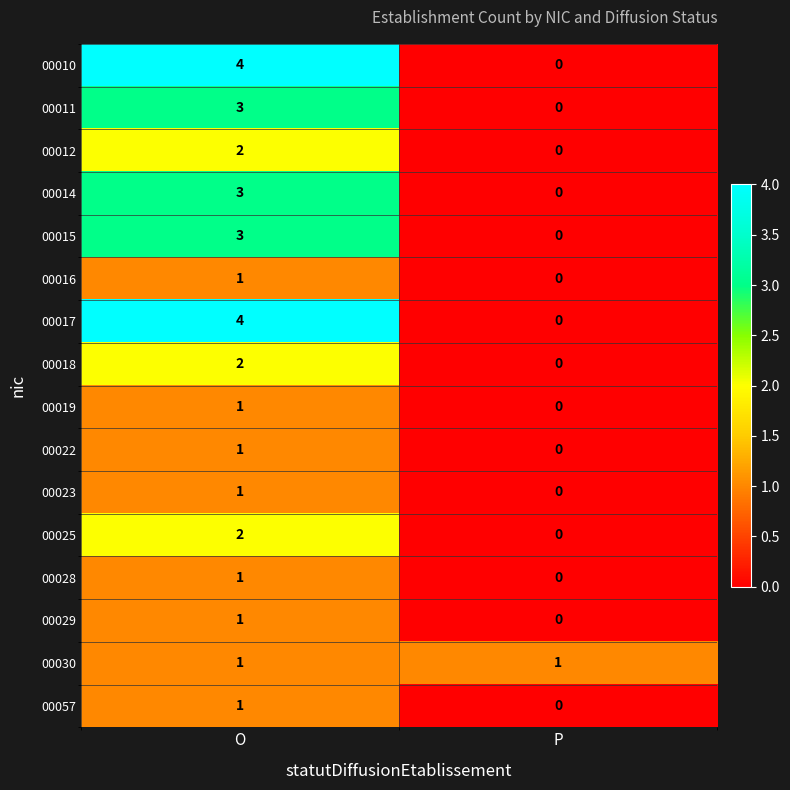

At which category is the sum across all series the highest?

O